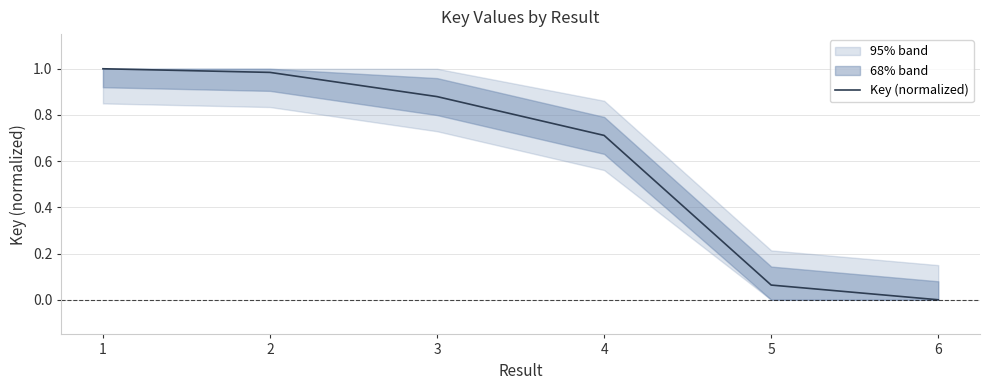

What is the difference between the maximum and minimum values?

1.0